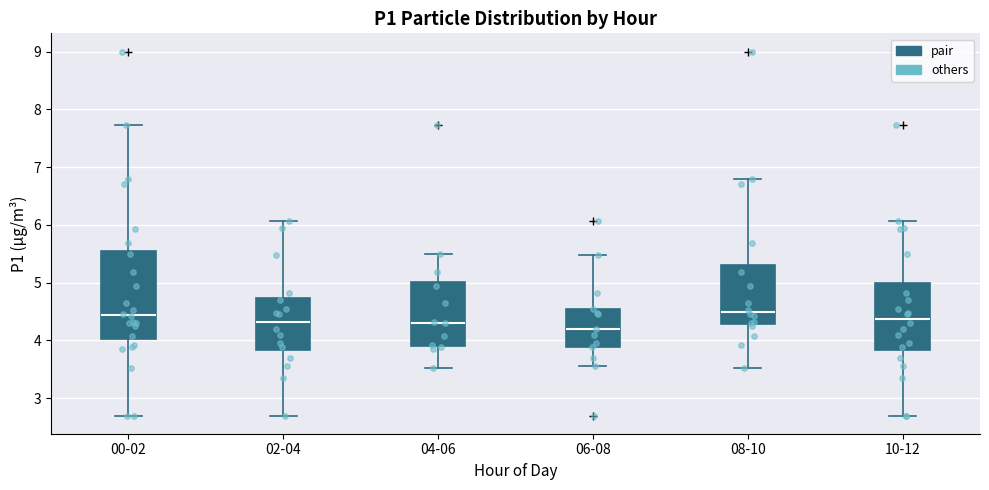

Which box is the tallest, from its lower edge to its upper edge?

00-02